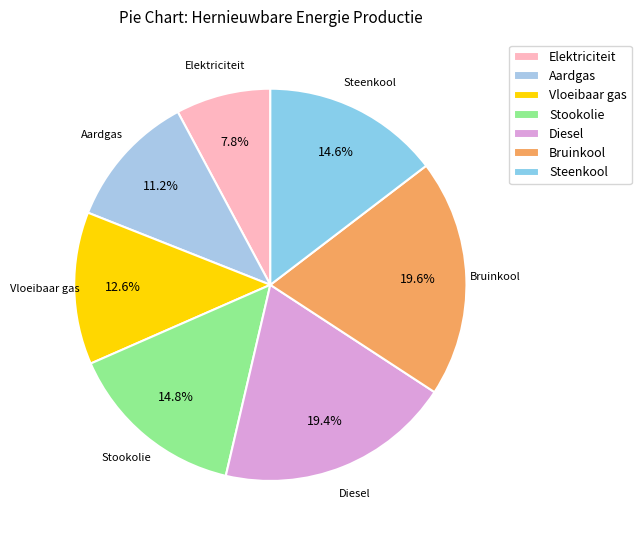

Between Diesel and Vloeibaar gas, which is larger?

Diesel